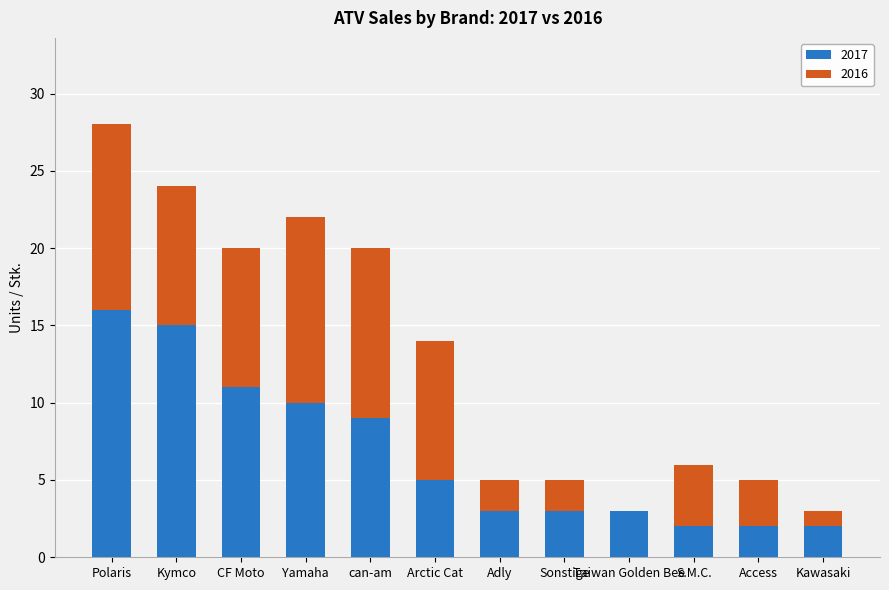

Is it true that 2017 equals 2 at Kawasaki?

True